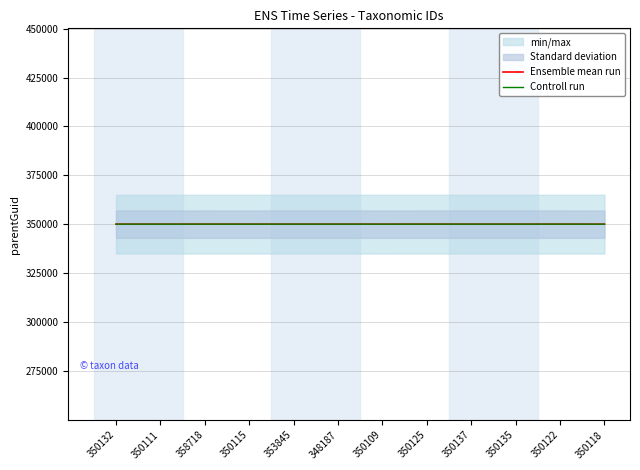

What is the minimum value shown in the chart?

350107